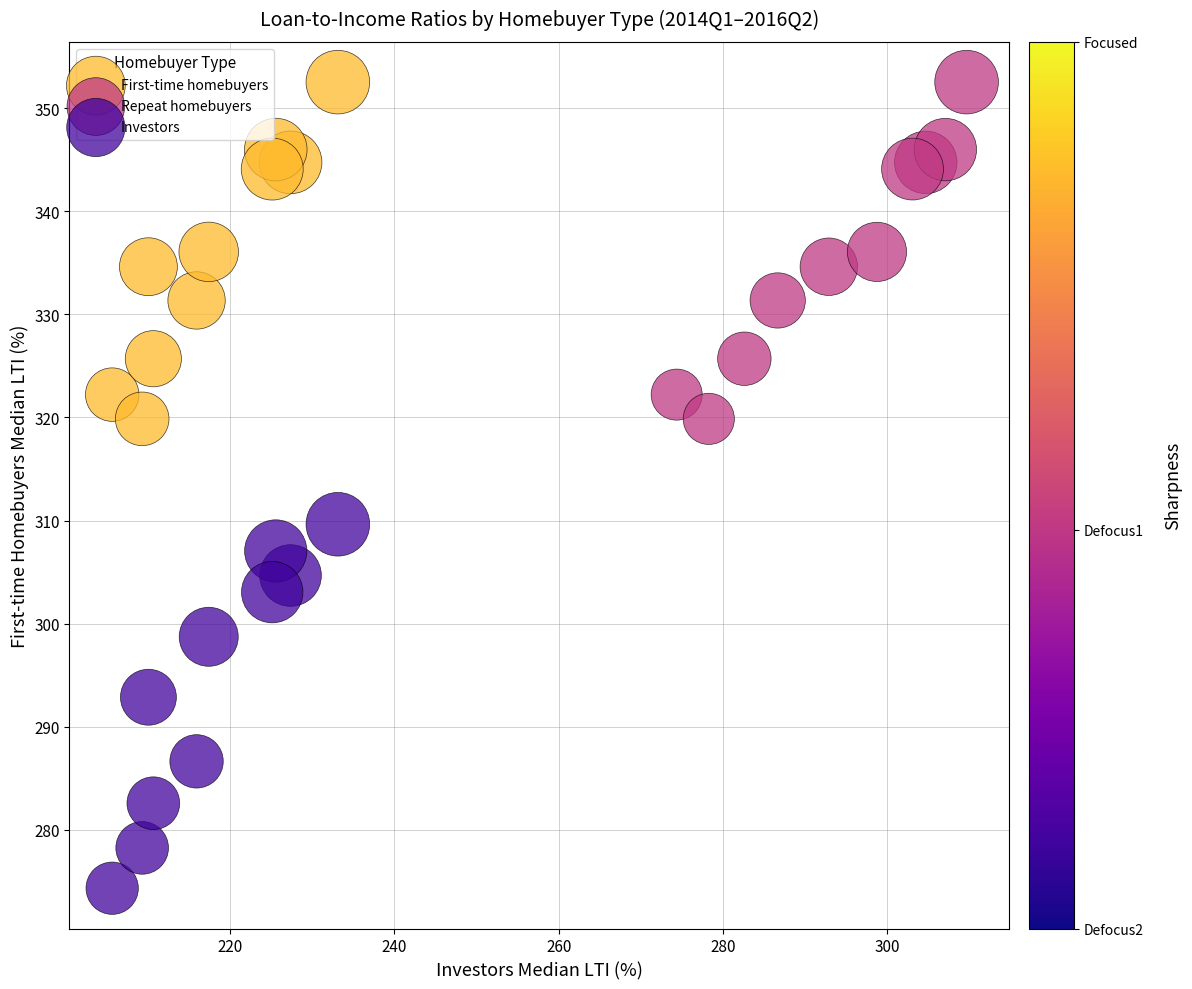

Which series contains the lowest Y value?

Investors